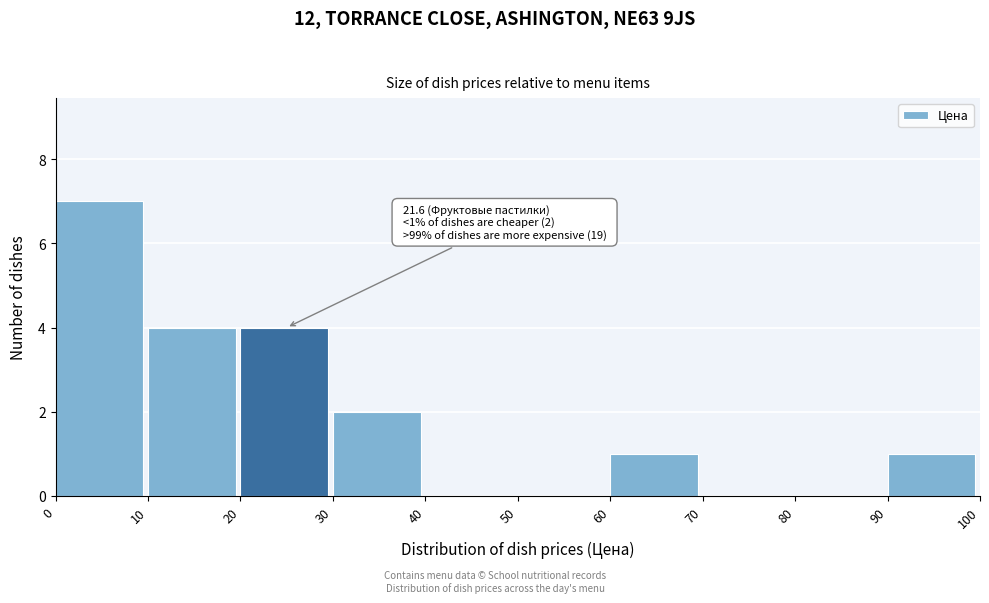

Which range on the x-axis has the tallest bar?

0 to 10